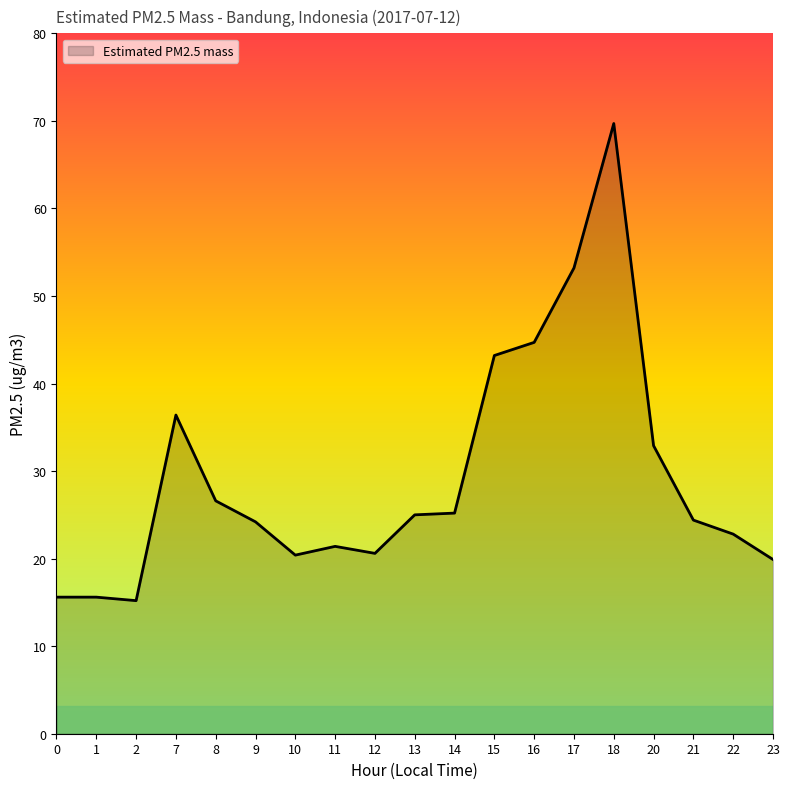

The chart shows a value of 7.8 at 14. True or false?

False